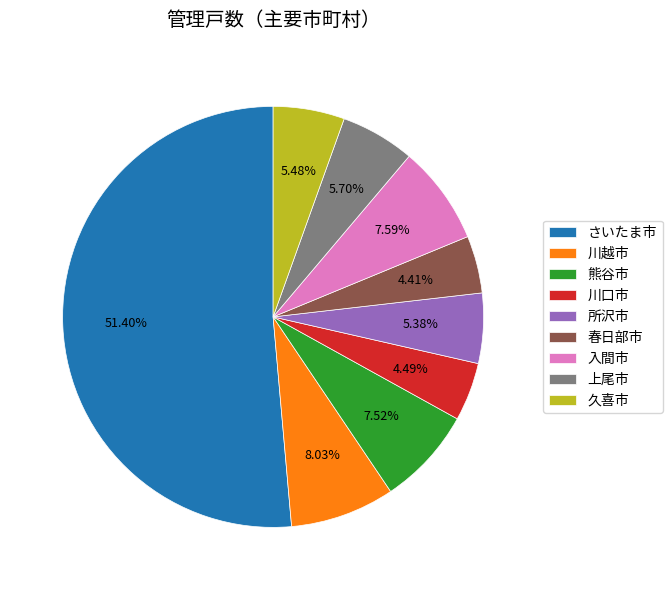

How many slices are in this pie chart?

9